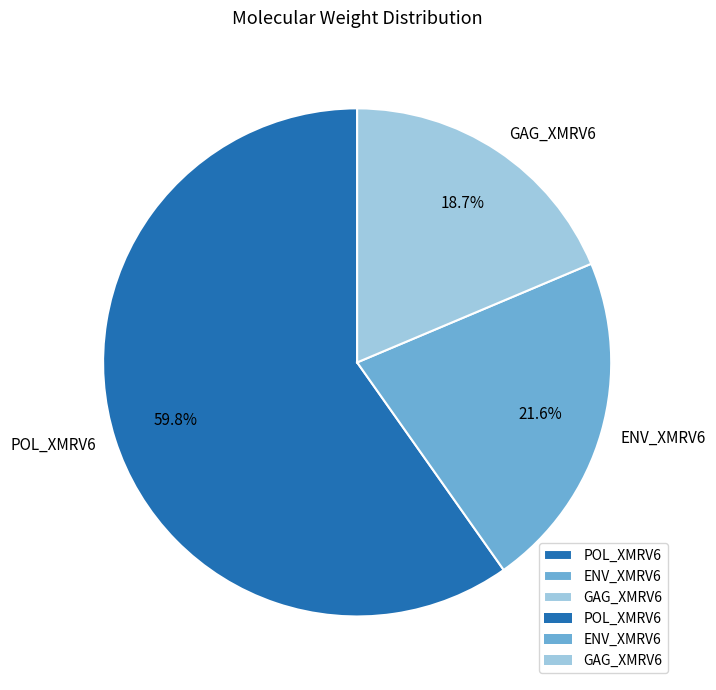

Which has a higher value, POL_XMRV6 or ENV_XMRV6?

POL_XMRV6